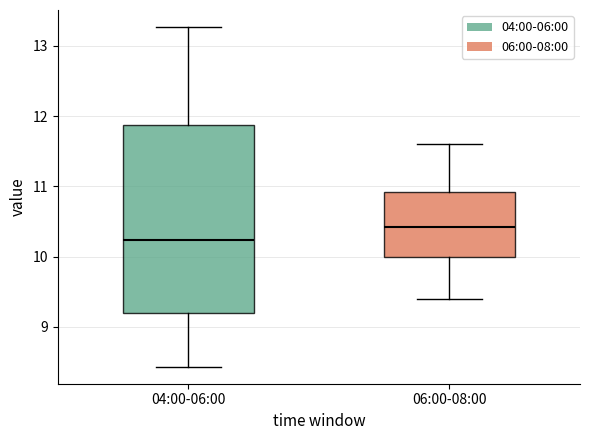

Reading left to right, read every box against the y-axis: the position of its median line, the range the box covers, and the ends of its whiskers. The values are not printed on the chart, so give them approximately, as read against the axis.

04:00-06:00: median 10.2, box 9.2 to 11.9, whiskers 8.4 to 13.3
06:00-08:00: median 10.4, box 10.0 to 10.9, whiskers 9.4 to 11.6